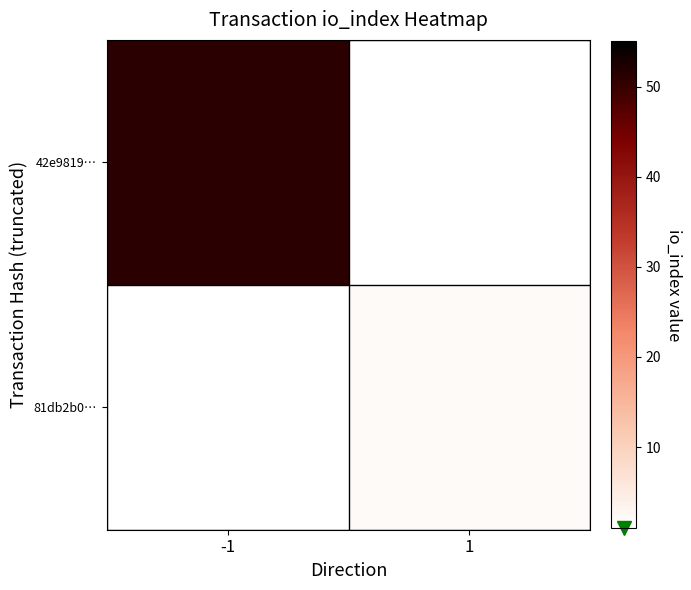

Which has a higher value, 1 or -1?

-1